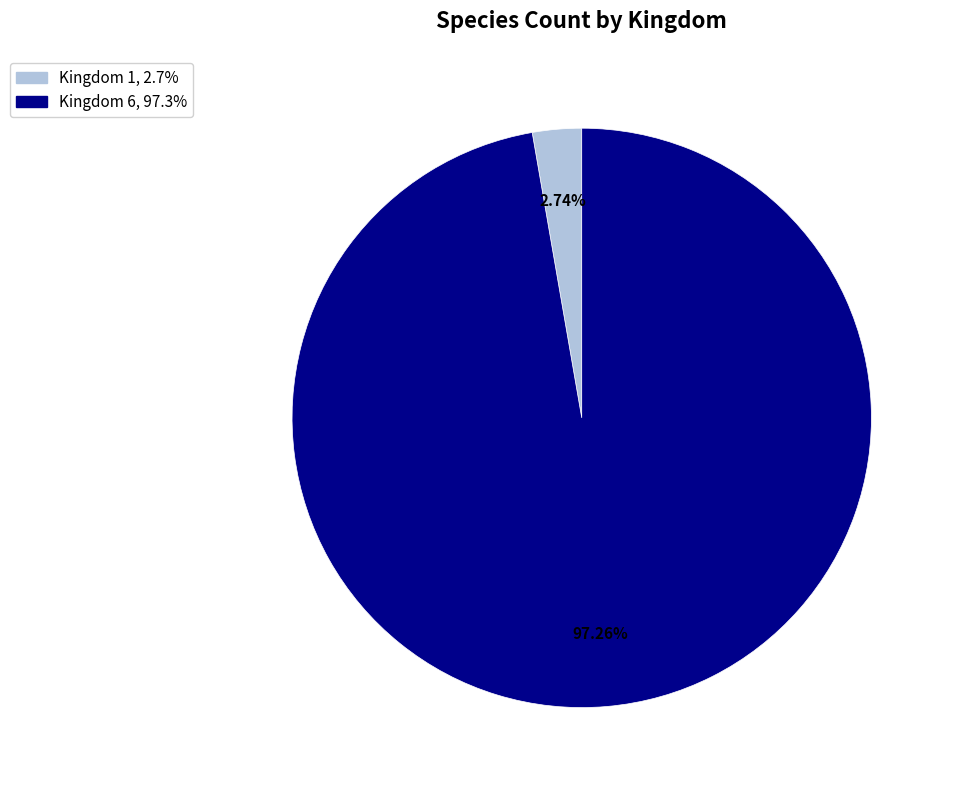

Is there any slice that represents more than half of the pie?

Yes